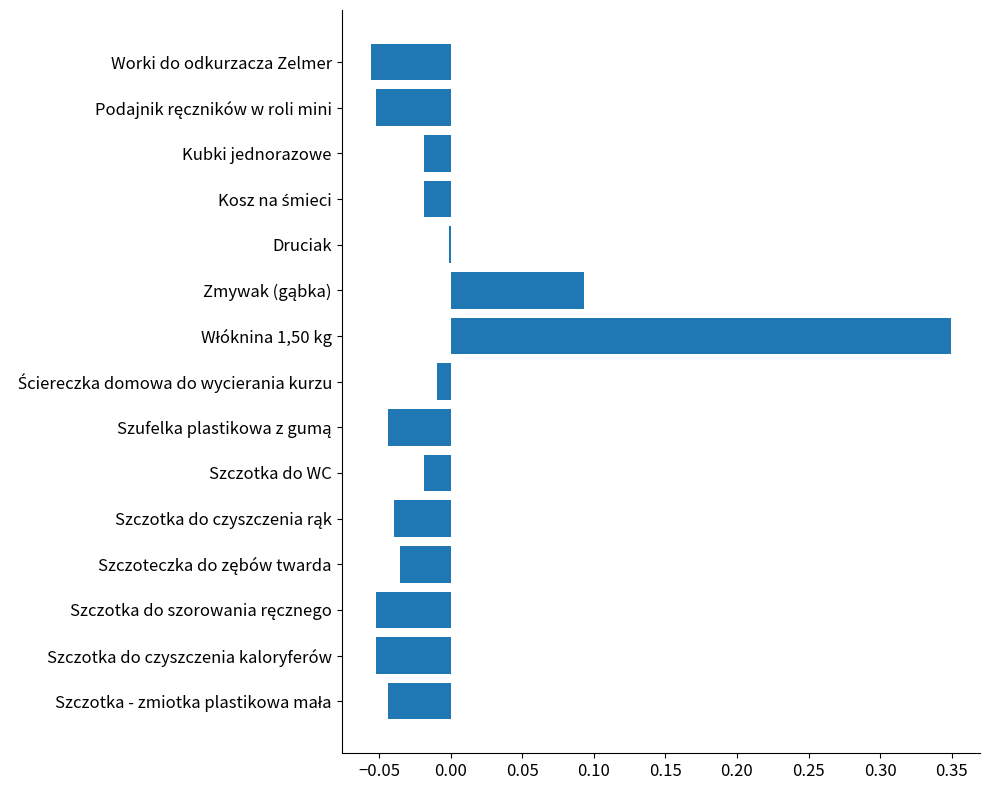

The value at Szczotka do WC is -0.0. True or false?

True